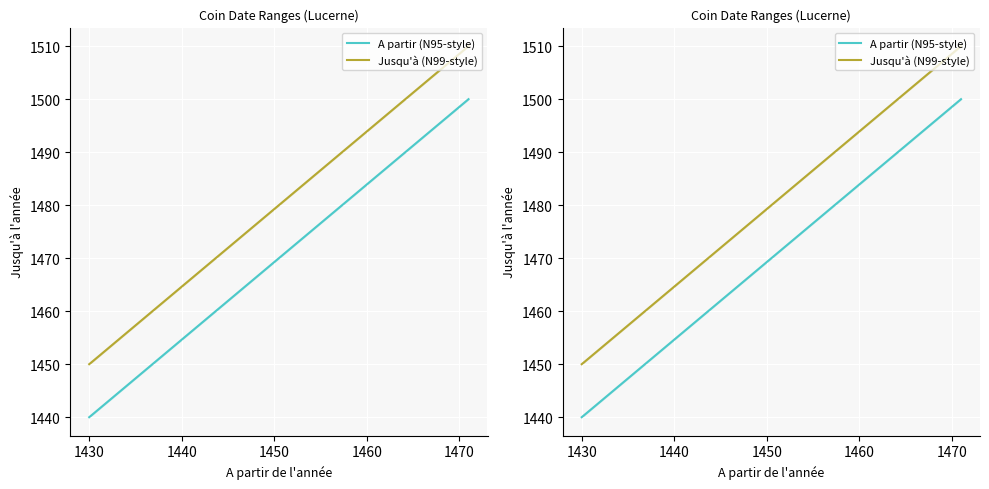

Does the chart display data point markers on the line(s)?

No